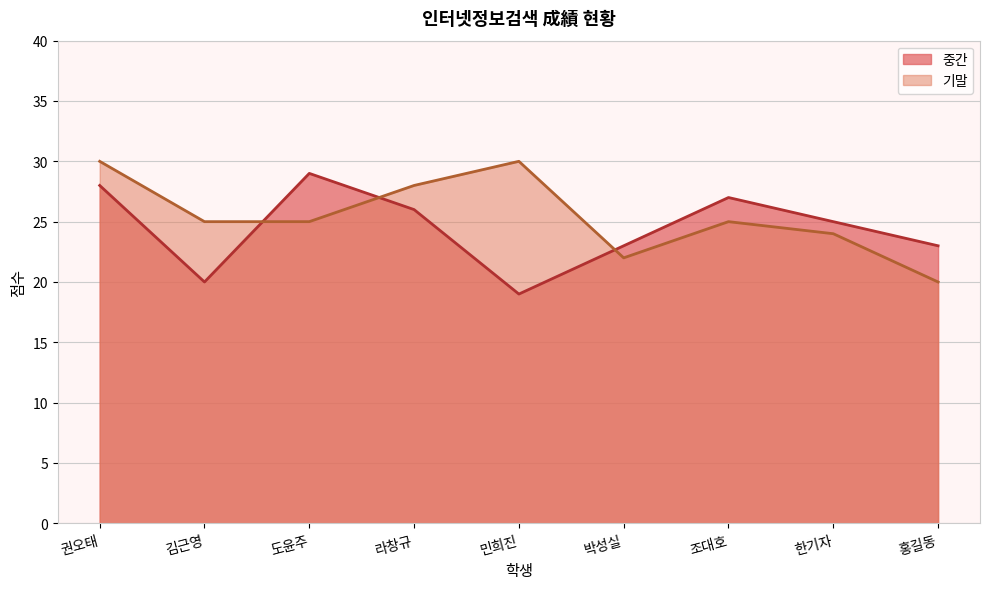

What position from the right is 홍길동?

1